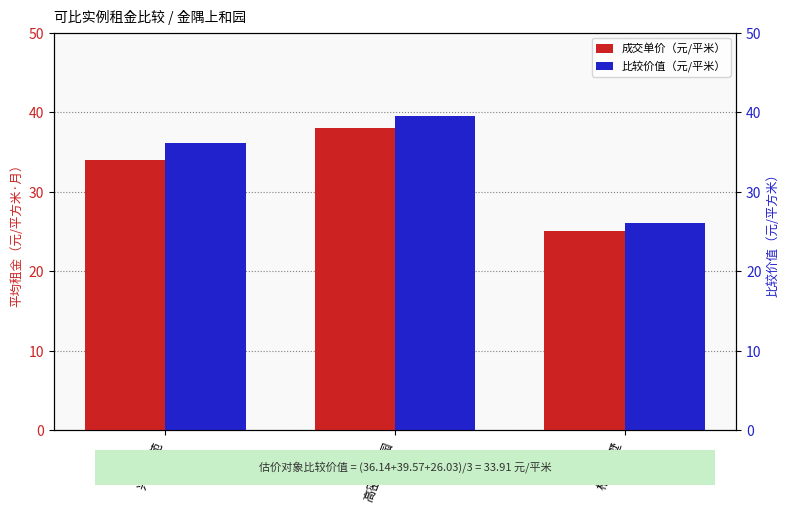

What is the sum of the 比较价值（元/平米） values at 高密店家园 and 格林云墅?

65.6